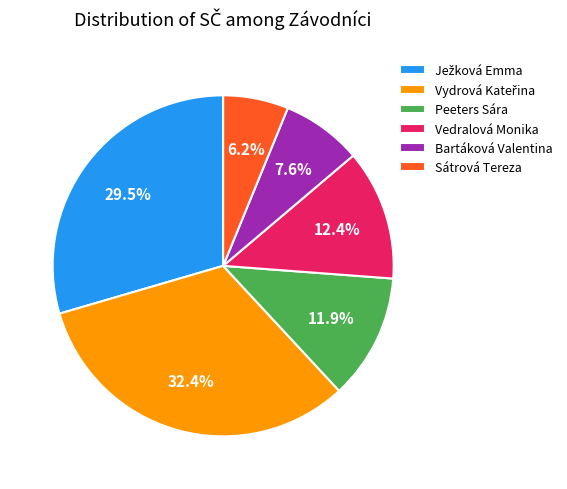

What portion of the pie excludes Vedralová Monika?

87.6%